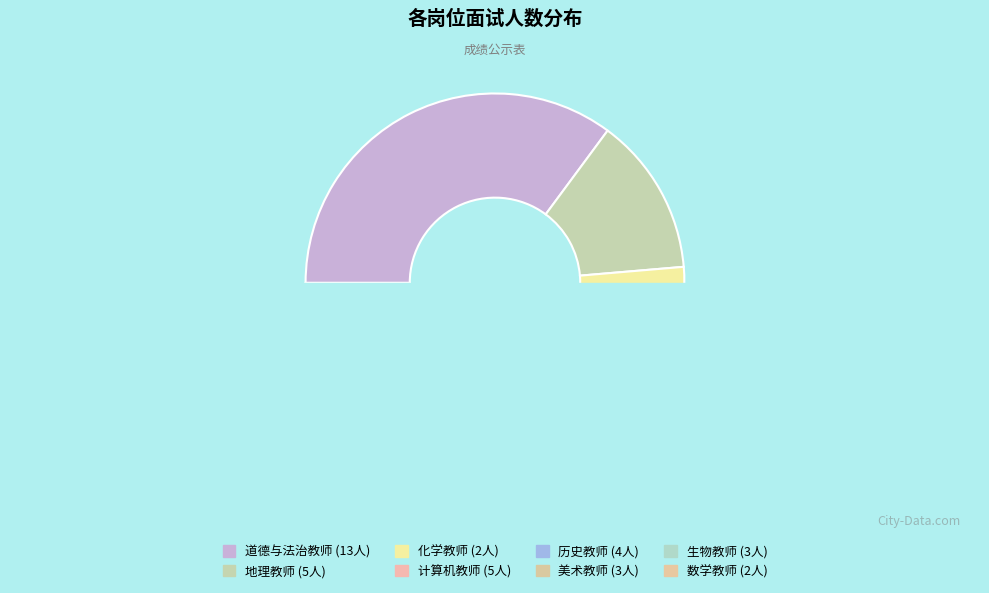

Rank the categories by value from highest to lowest.

道德与法治教师, 地理教师, 计算机教师, 历史教师, 美术教师, 生物教师, 化学教师, 数学教师